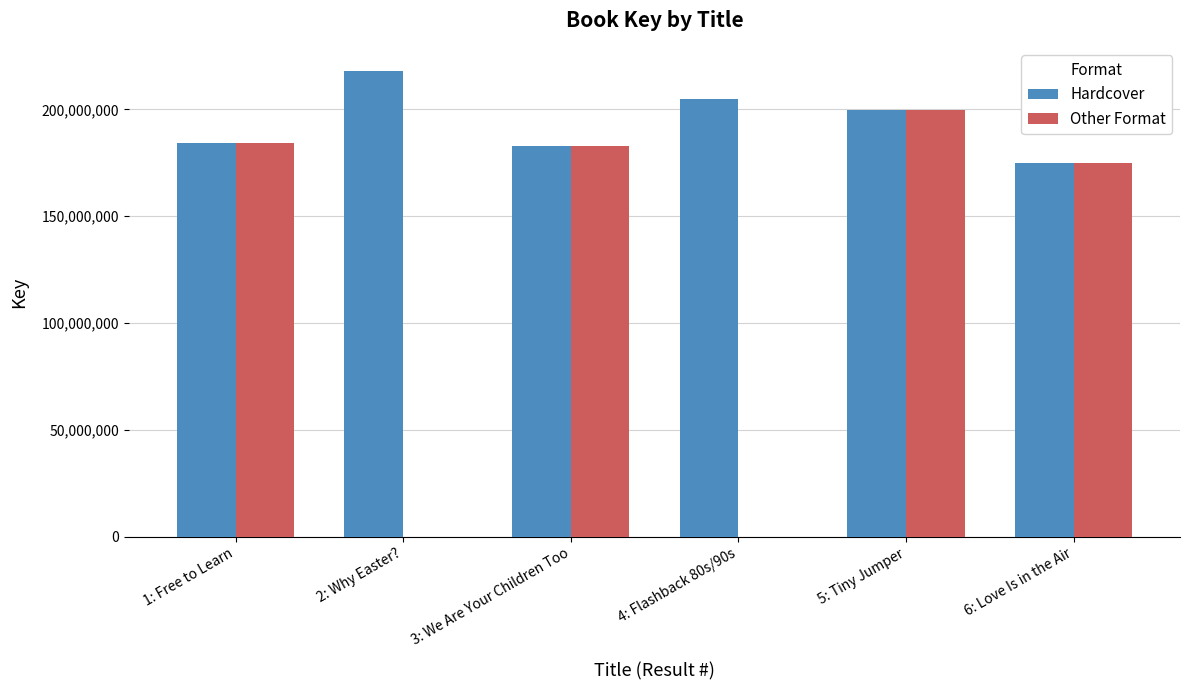

Count the number of categories in the chart.

6